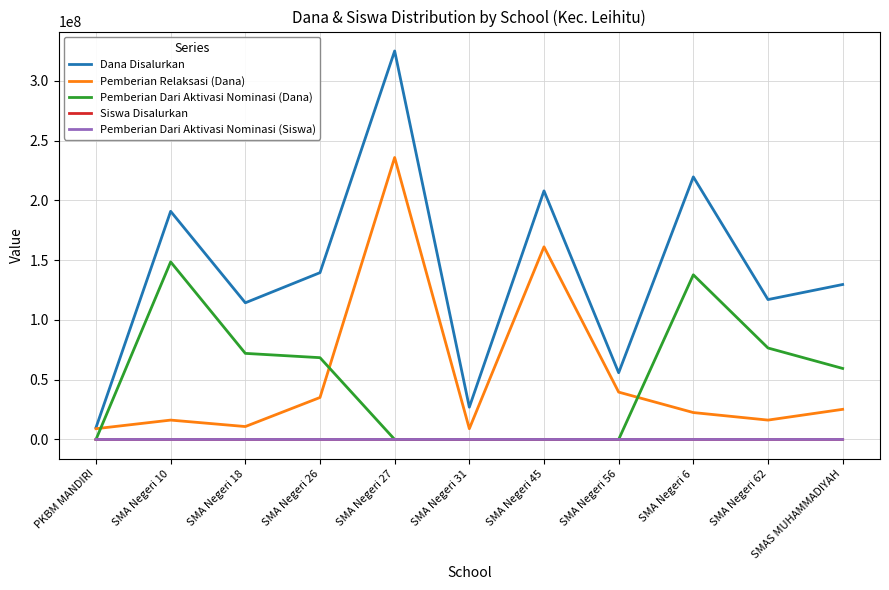

Which series has the widest spread of values?

Dana Disalurkan